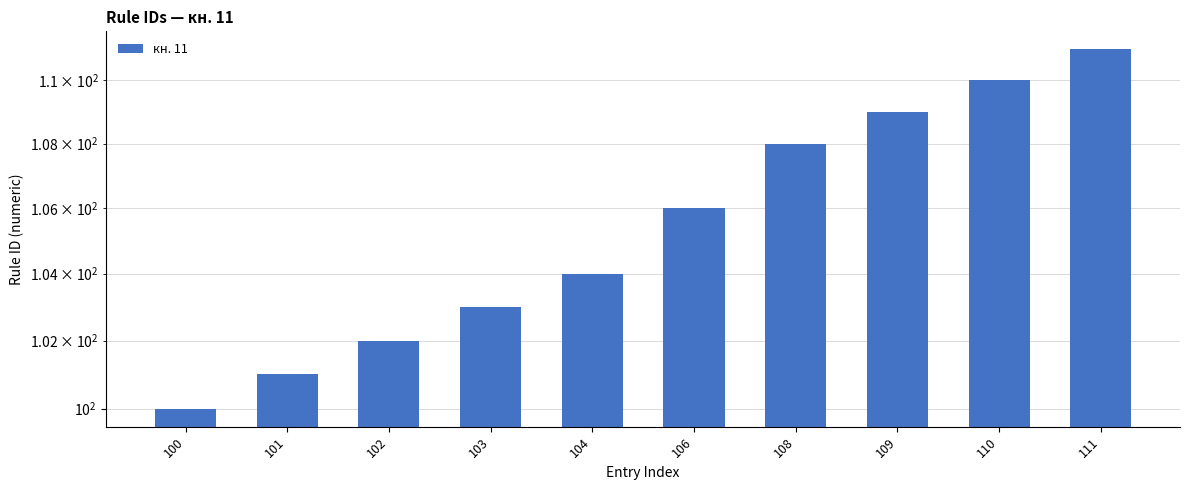

Is it true that the value at 106 is 44?

False